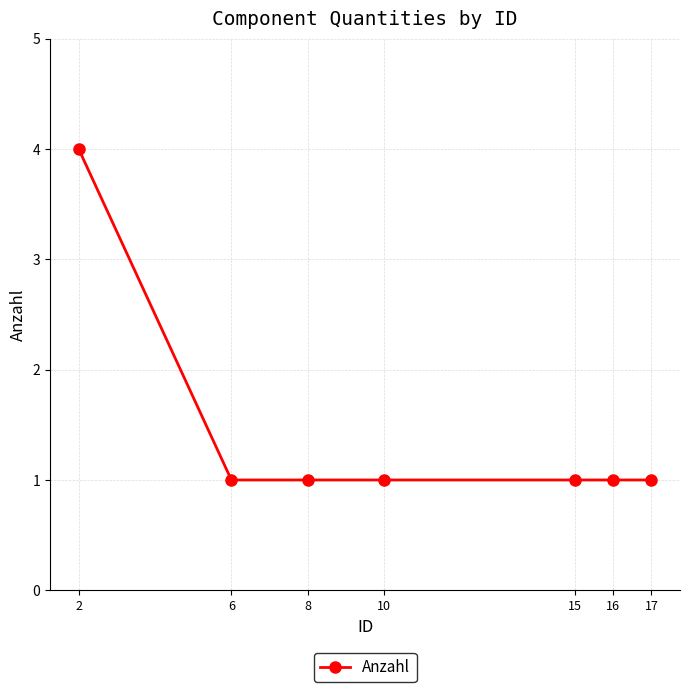

Is it true that the value at 17 is 2?

False